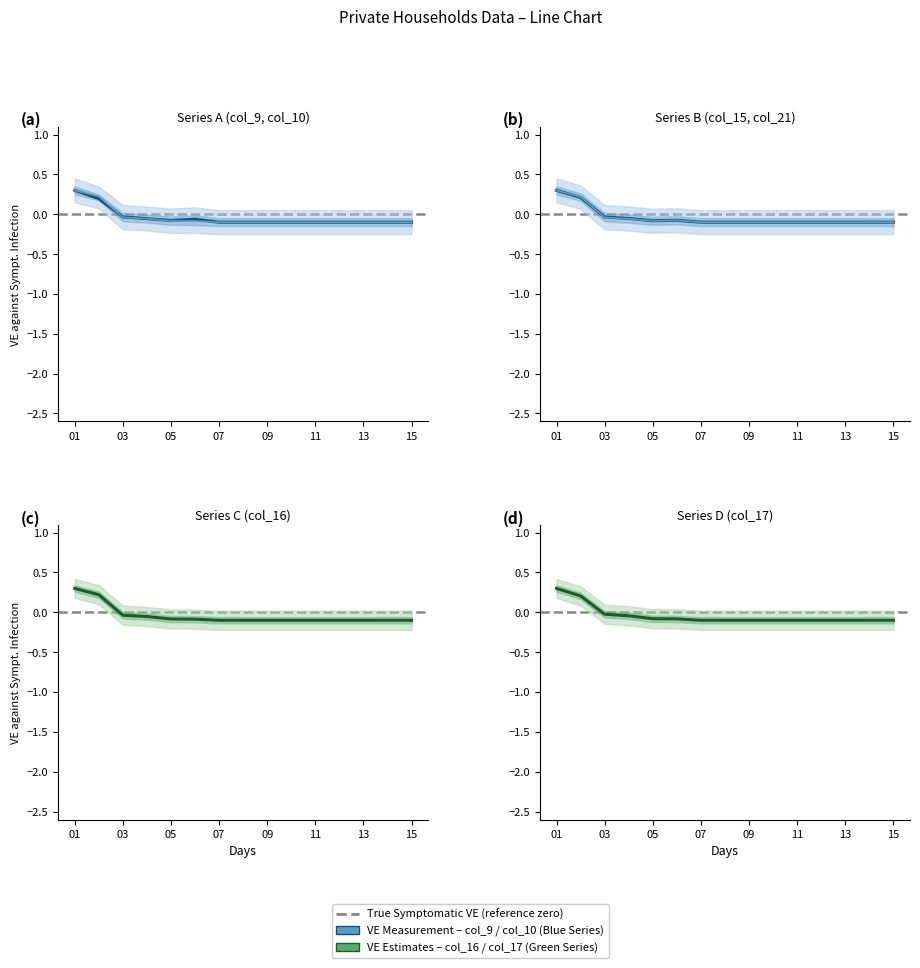

Which series has the largest total across all categories?

col_17